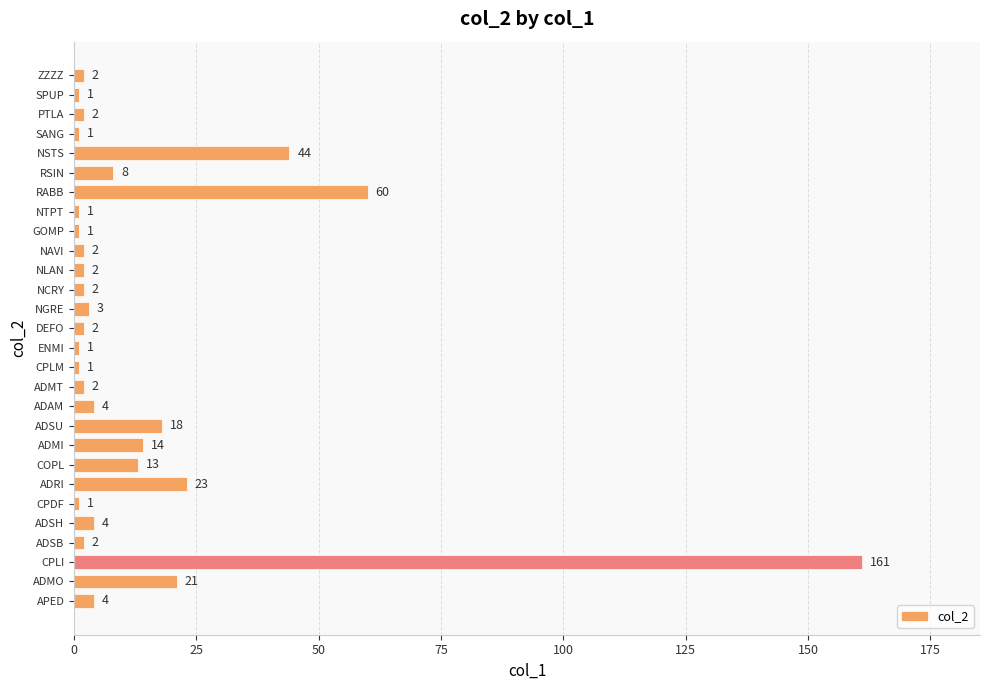

What is the greatest value displayed?

161